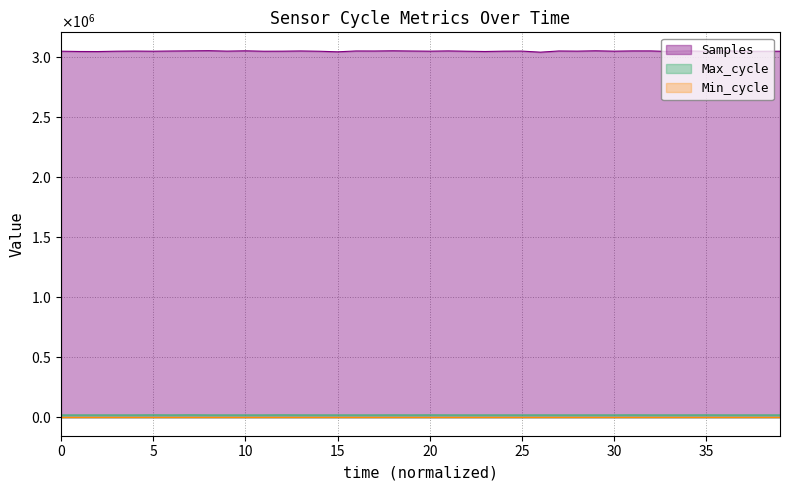

True or false: Max_cycle has more than 0 points higher than both neighbors.

True